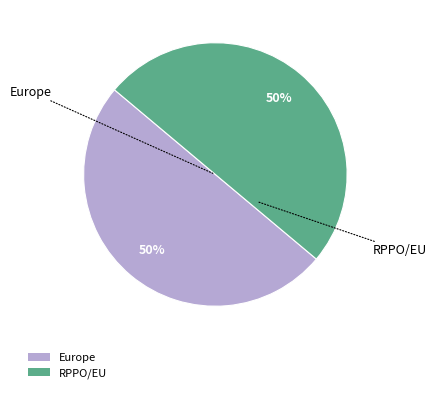

Combined, do RPPO/EU and Europe account for over 50%?

Yes